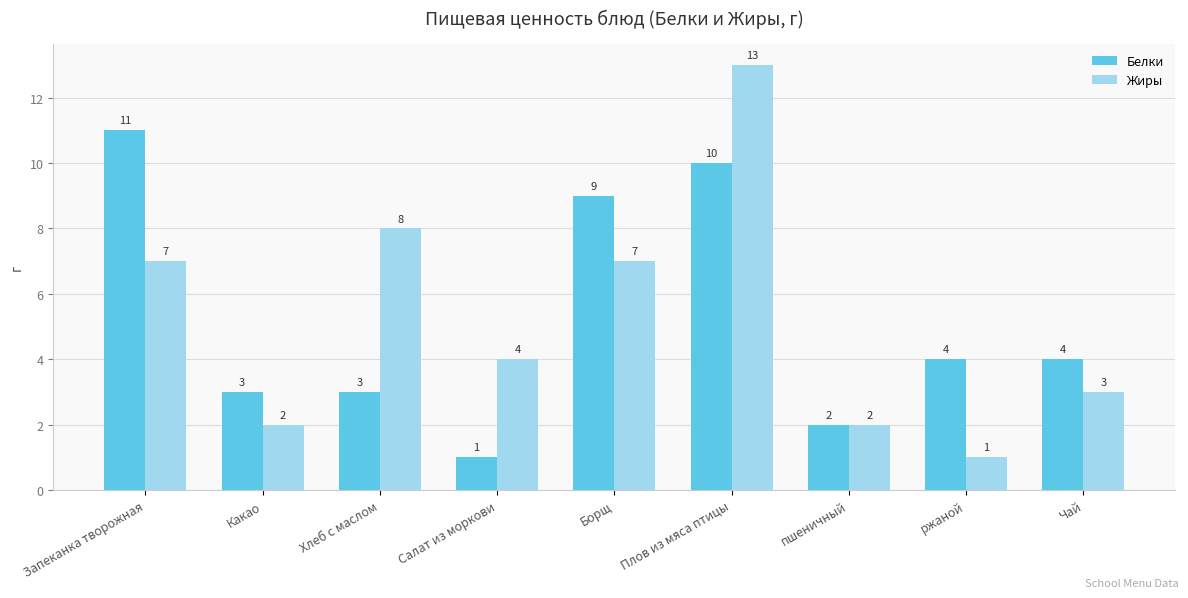

What is the total value across all series at Плов из мяса птицы?

23